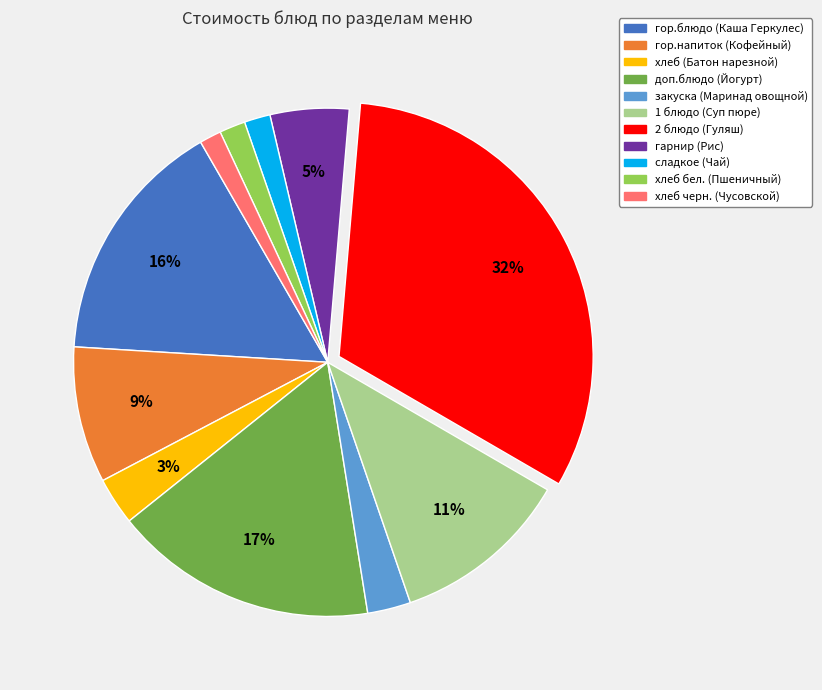

Count the number of slices in the pie.

11